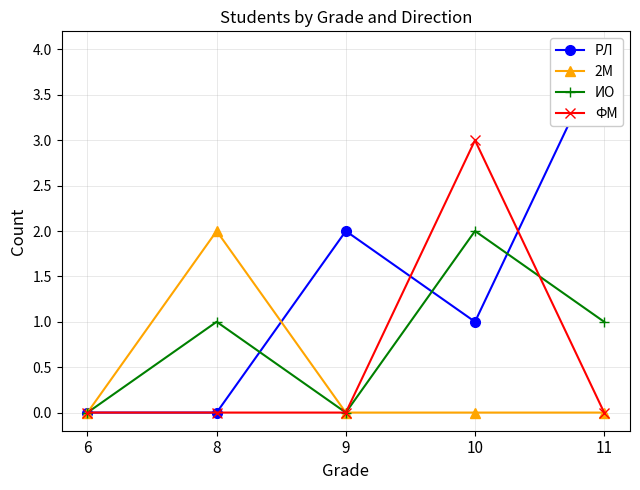

At which label does ИО reach its peak?

10